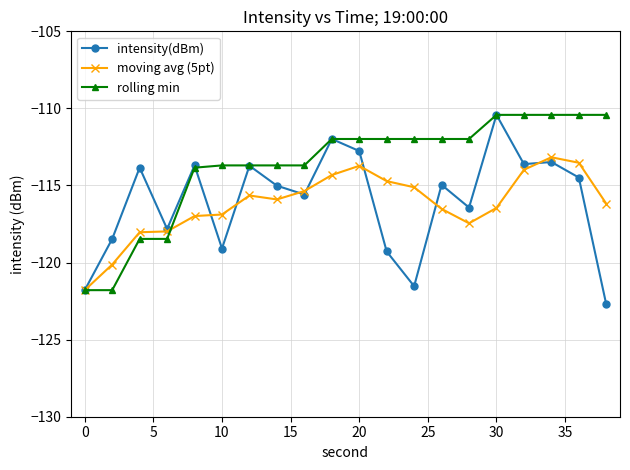

True or false: moving avg (5pt) has more than 1 interior local peaks.

True